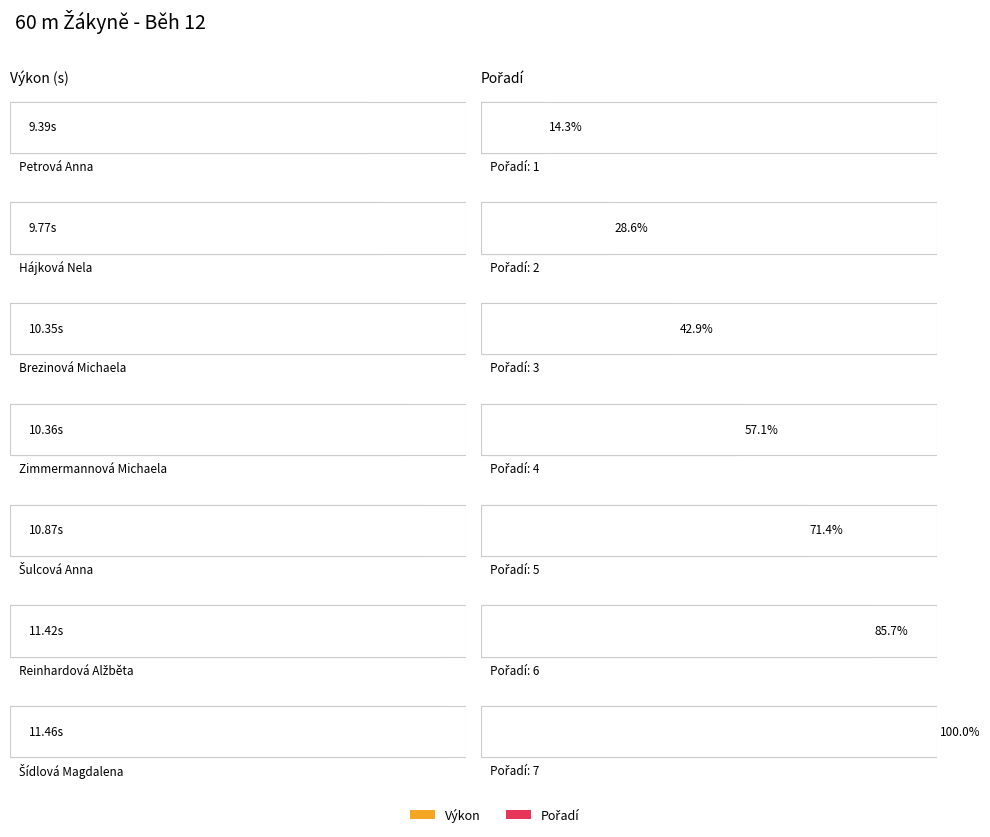

What is the value of the Výkon bar at the 2nd from the left?

9.8